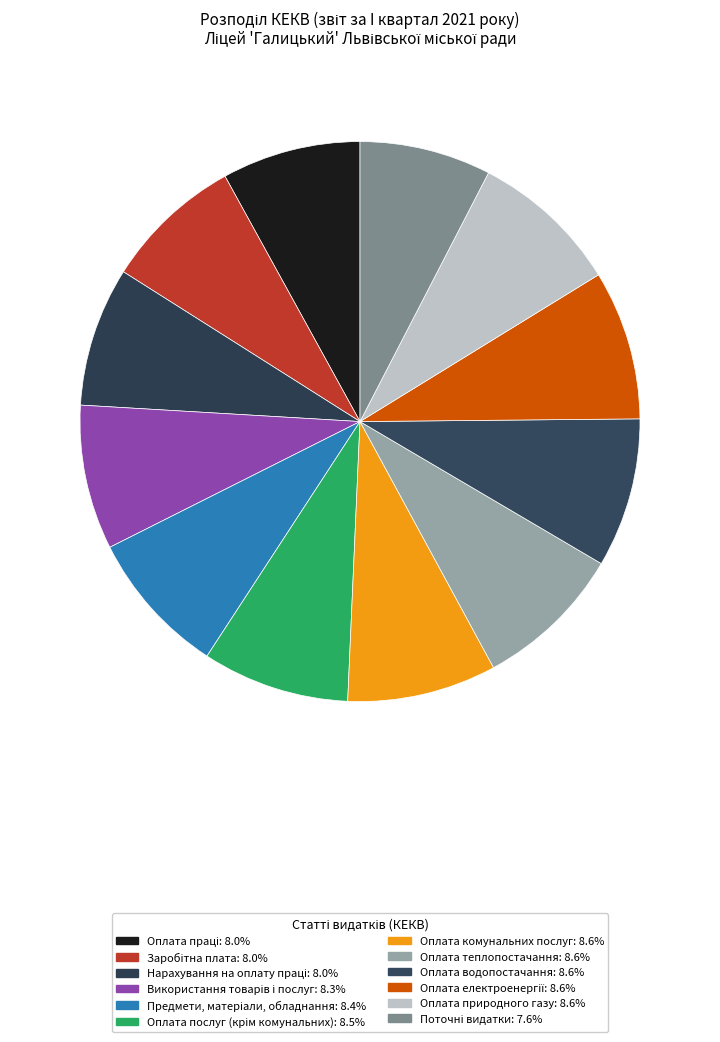

Between Оплата праці and Оплата послуг (крім комунальних), which is larger?

Оплата послуг (крім комунальних)